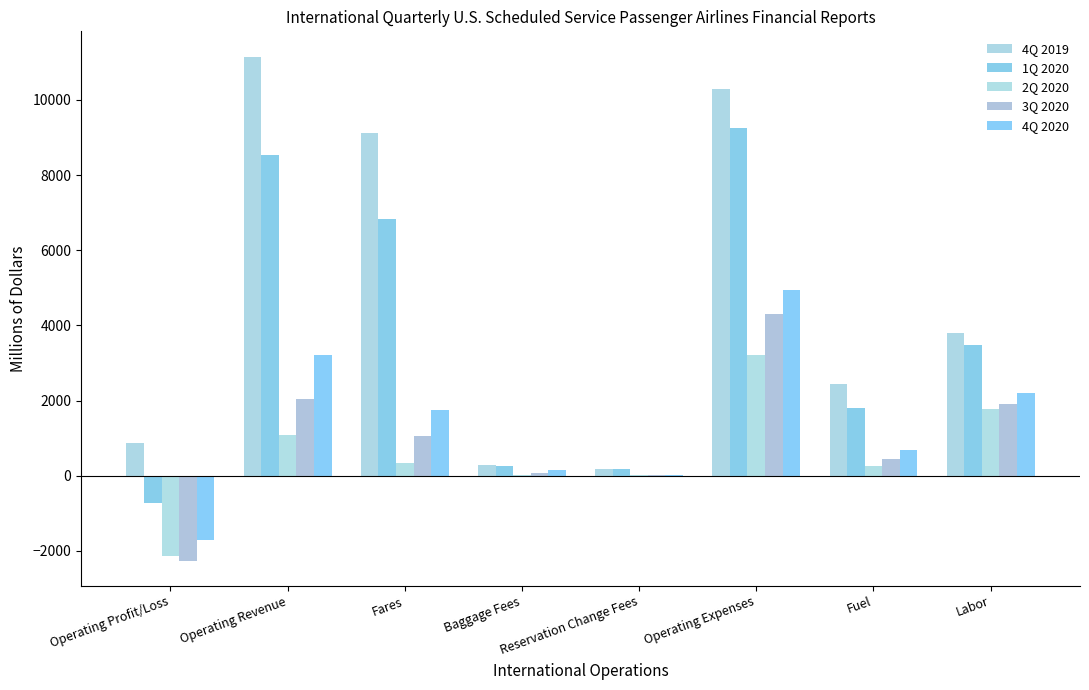

What value does the 3Q 2020 series have at Fuel?

452.3